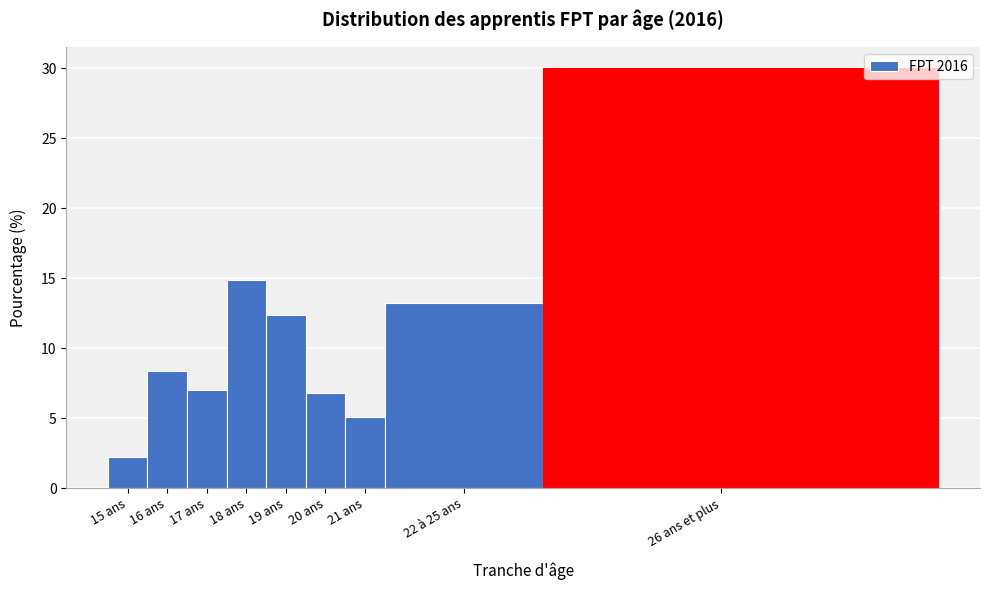

Reading left to right, extract all data points from this chart.

15 ans=2.2	16 ans=8.4	17 ans=7.0	18 ans=14.9	19 ans=12.4	20 ans=6.8	21 ans=5.1	22 à 25 ans=13.2	26 ans et plus=30.0